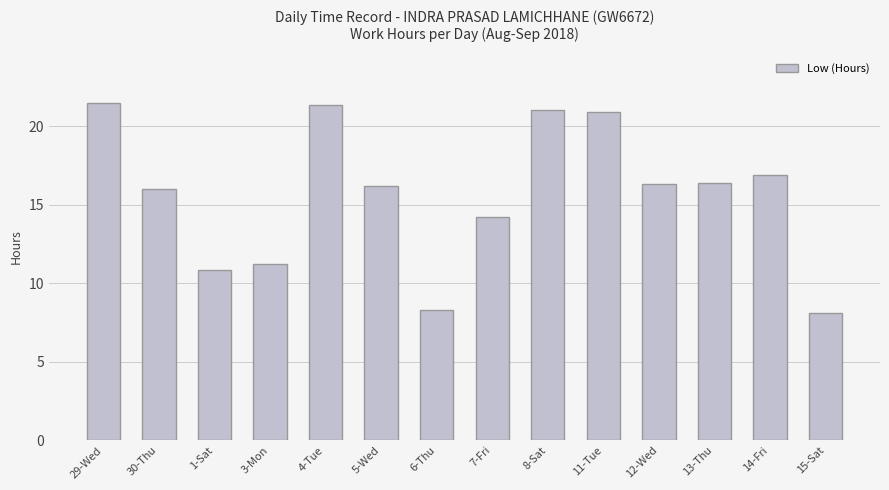

What is the sum of all values?

219.4